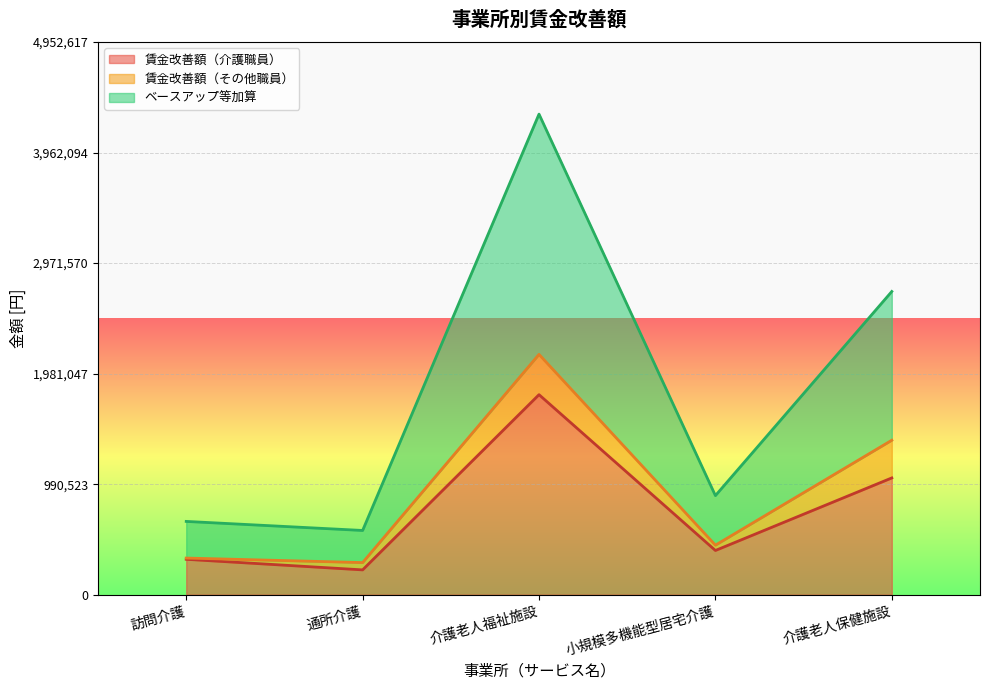

What are all the series names shown in the legend?

賃金改善額（介護職員）, 賃金改善額（その他職員）, ベースアップ等加算